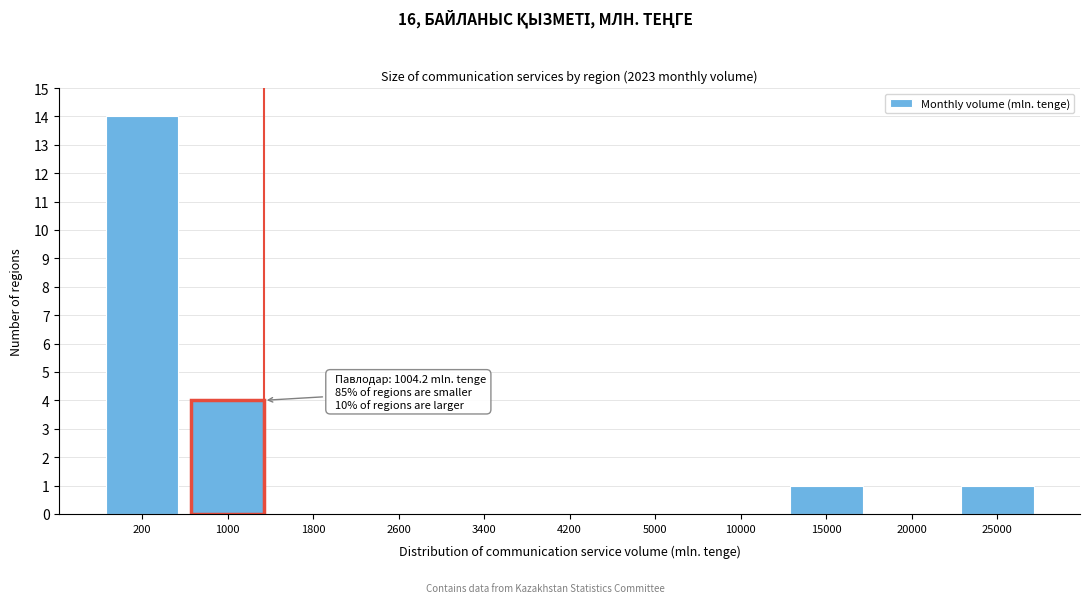

Reading right to left, list all the values displayed in this chart.

25000=1	20000=0	15000=1	10000=0	5000=0	4200=0	3400=0	2600=0	1800=0	1000=4	200=14